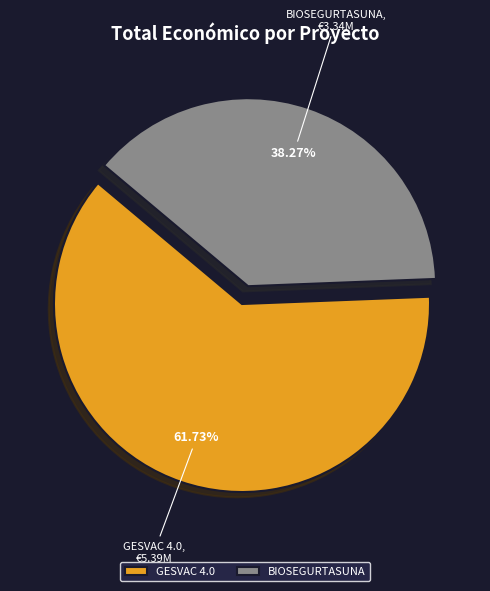

Do GESVAC 4.0 and BIOSEGURTASUNA together represent more than half of the pie?

Yes